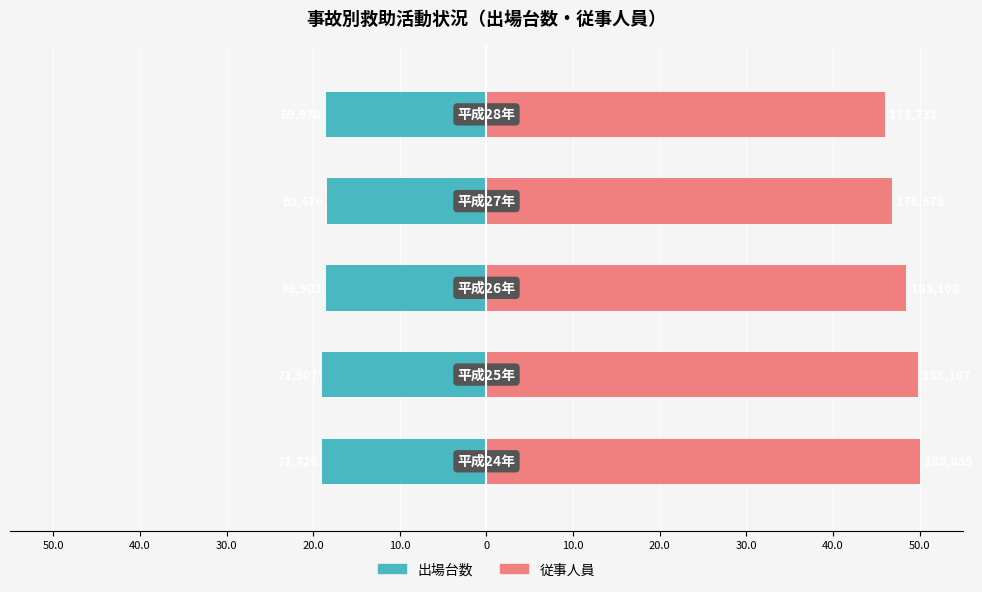

Rank the series by their maximum value, from lowest to highest.

出場台数, 従事人員